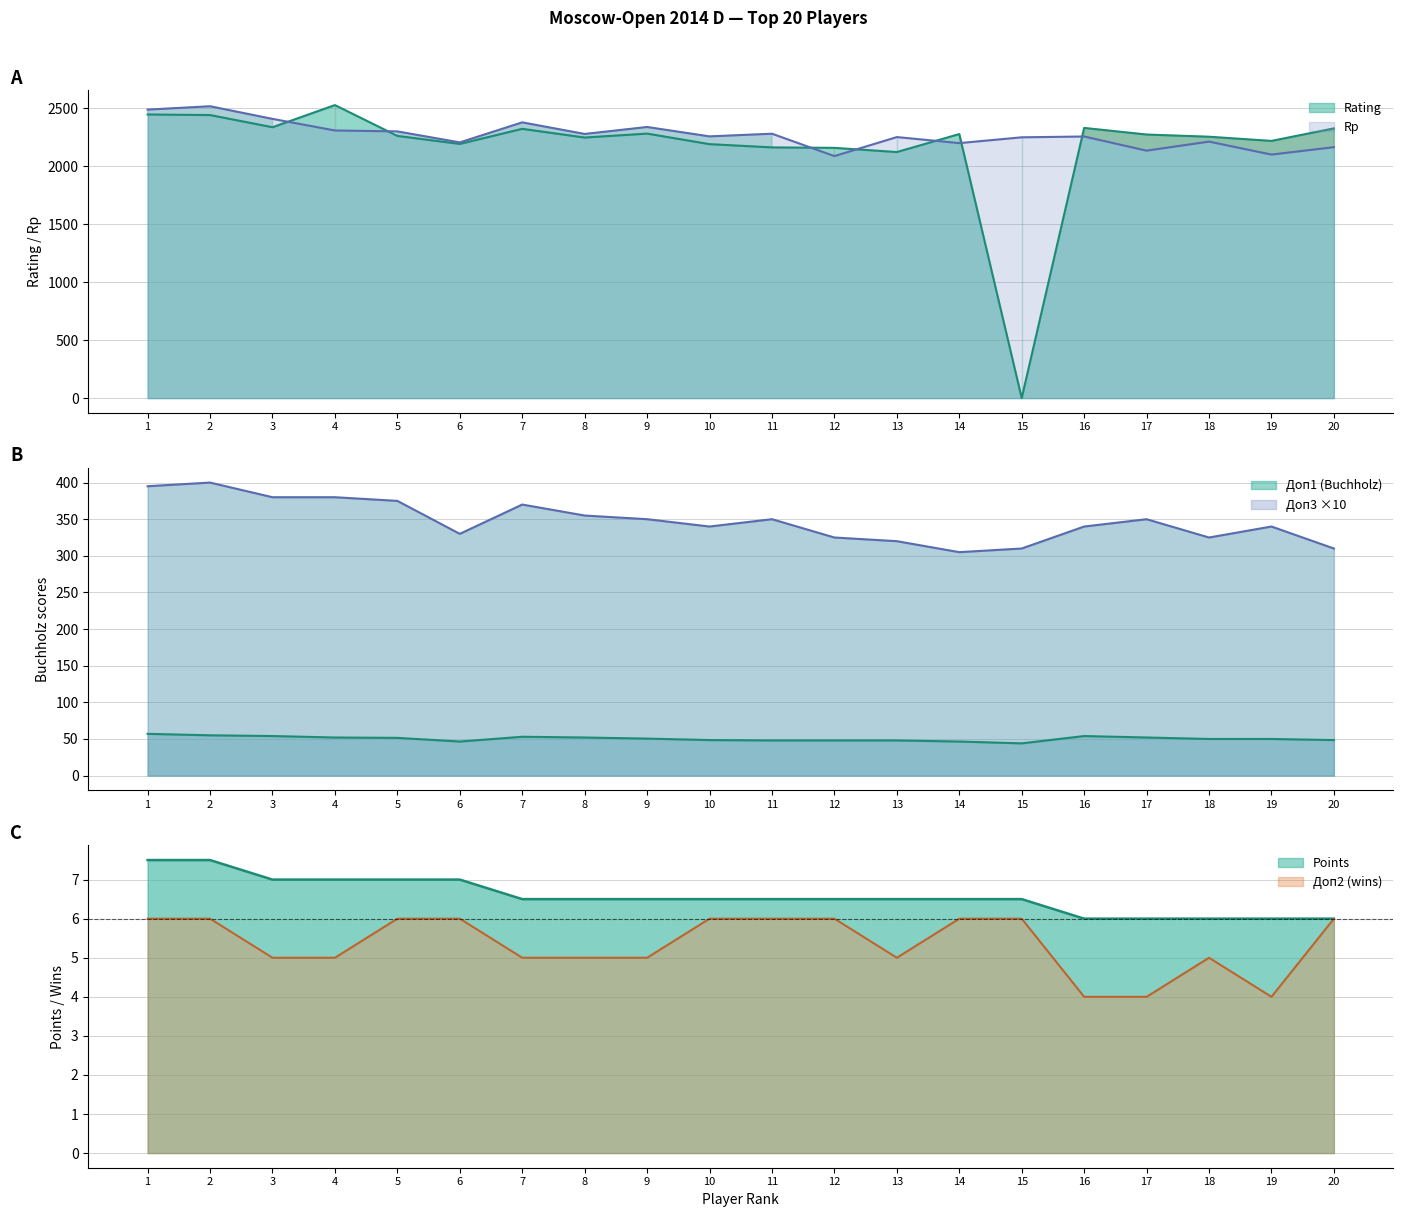

What is the spread (max minus min) of values at 7?

2374.0